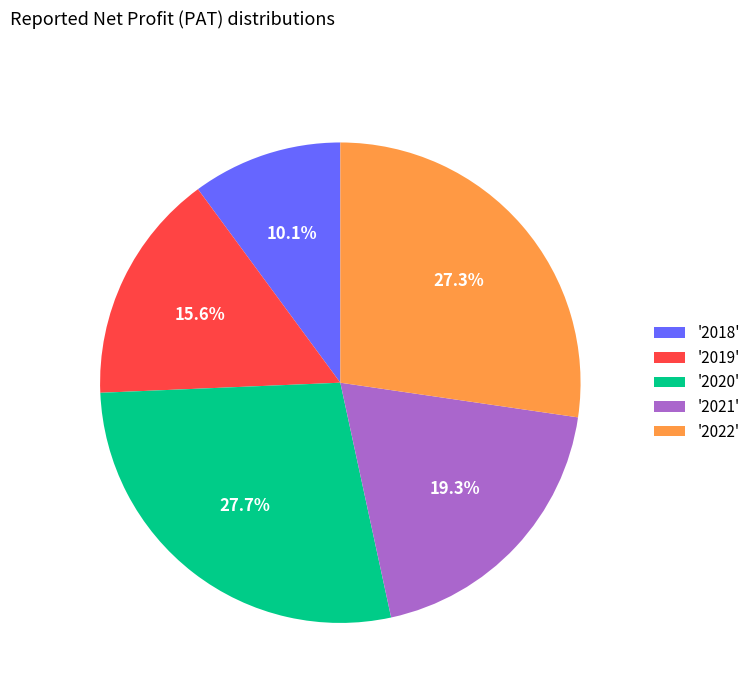

To the nearest percent, what is the average slice percentage?

20%